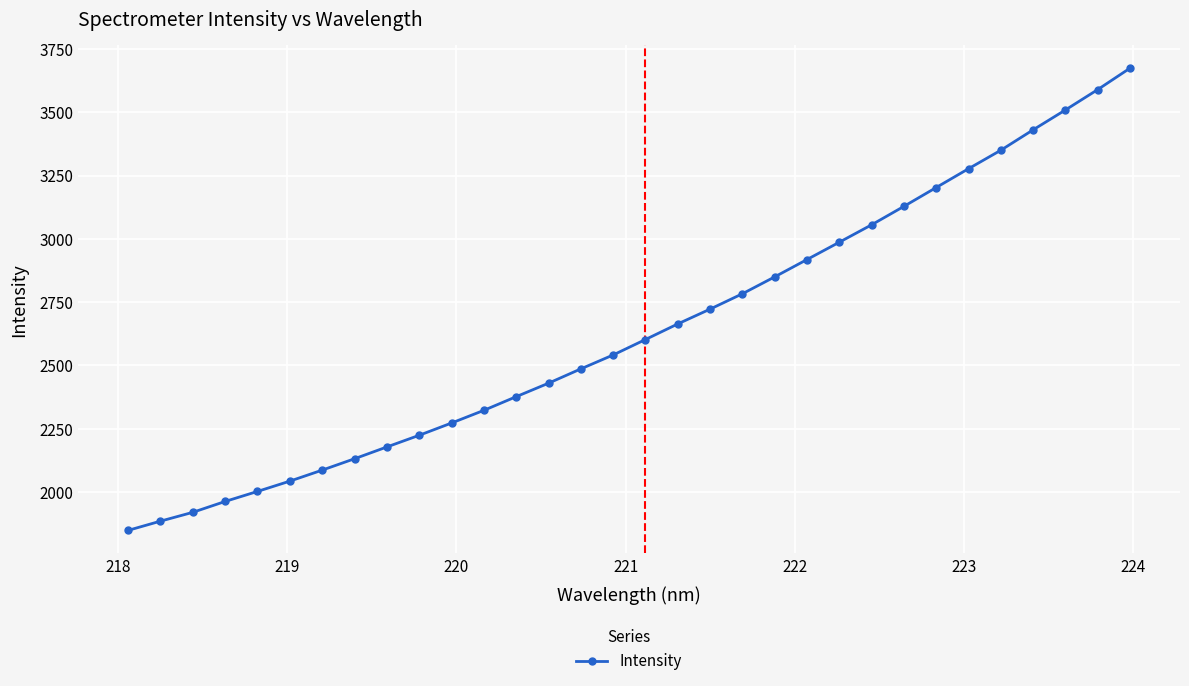

True or false: the data has more than 2 interior local peaks.

False